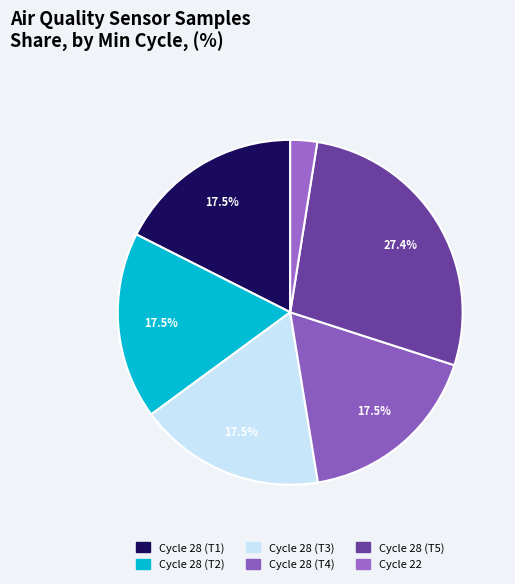

How many segments does this pie chart have?

6